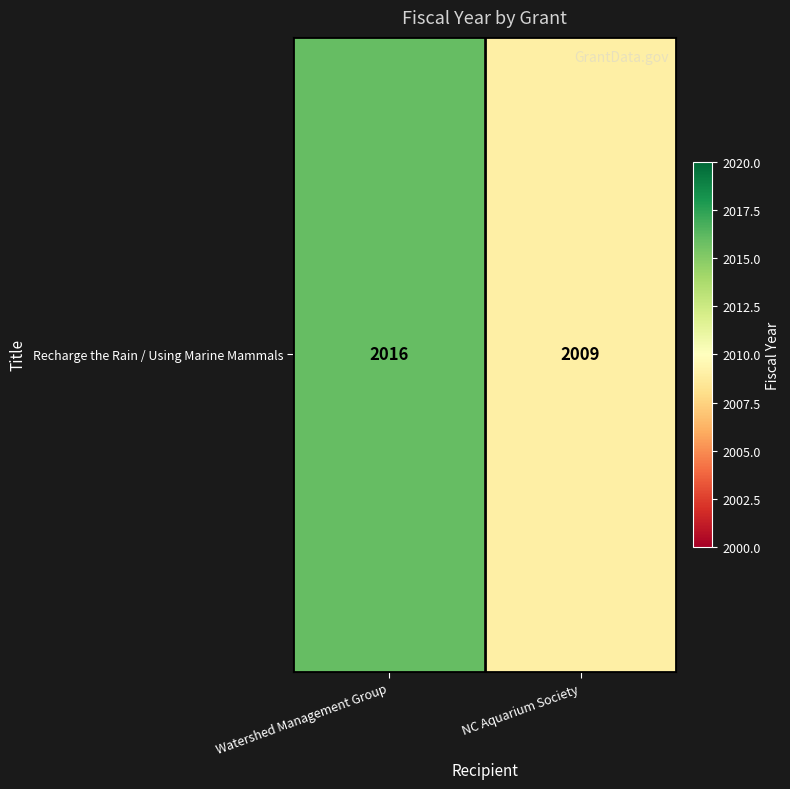

Reading left to right, extract all data points from this chart.

Watershed Management Group=2016	NC Aquarium Society=2009